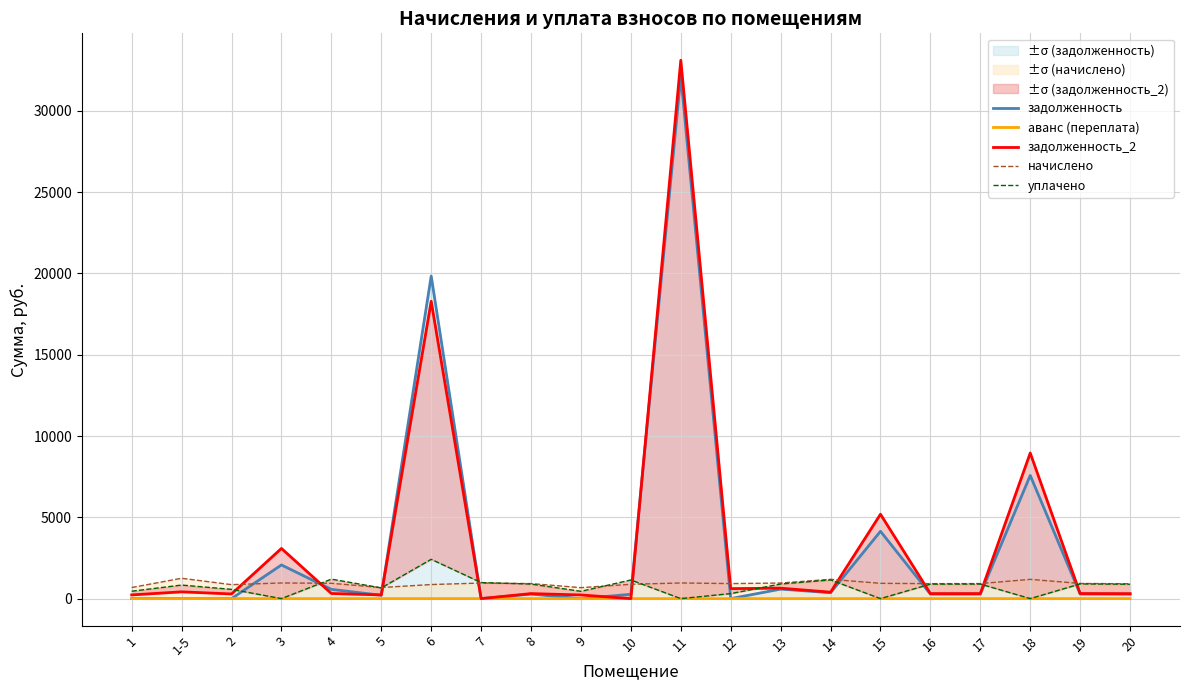

Is this an area chart (filled region under the line)?

No